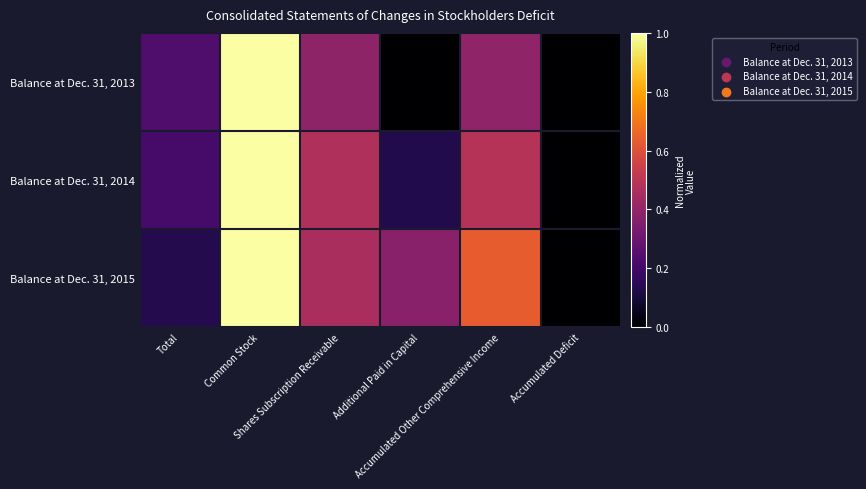

Rank the series at Shares Subscription Receivable from lowest to highest value.

Balance at Dec. 31, 2013, Balance at Dec. 31, 2015, Balance at Dec. 31, 2014